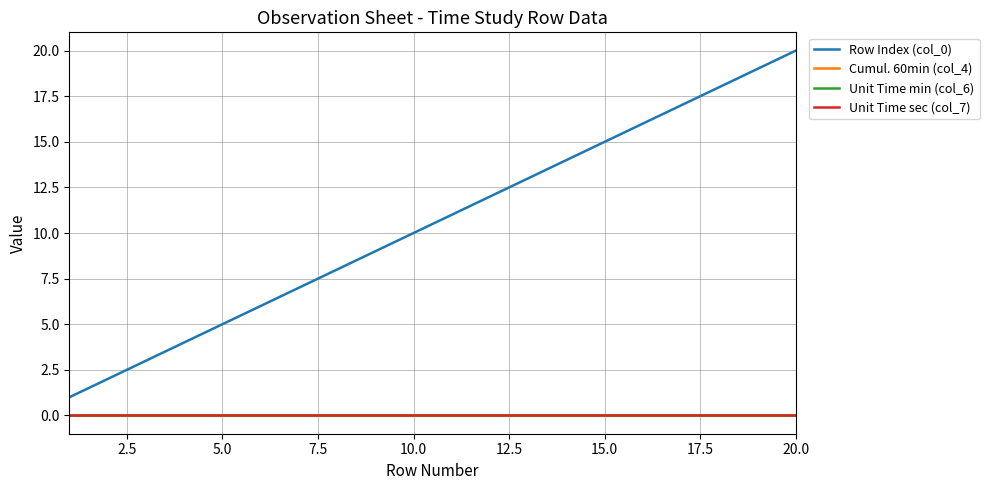

True or false: Unit Time min (col_6) and Cumul. 60min (col_4) intersect in this chart.

False